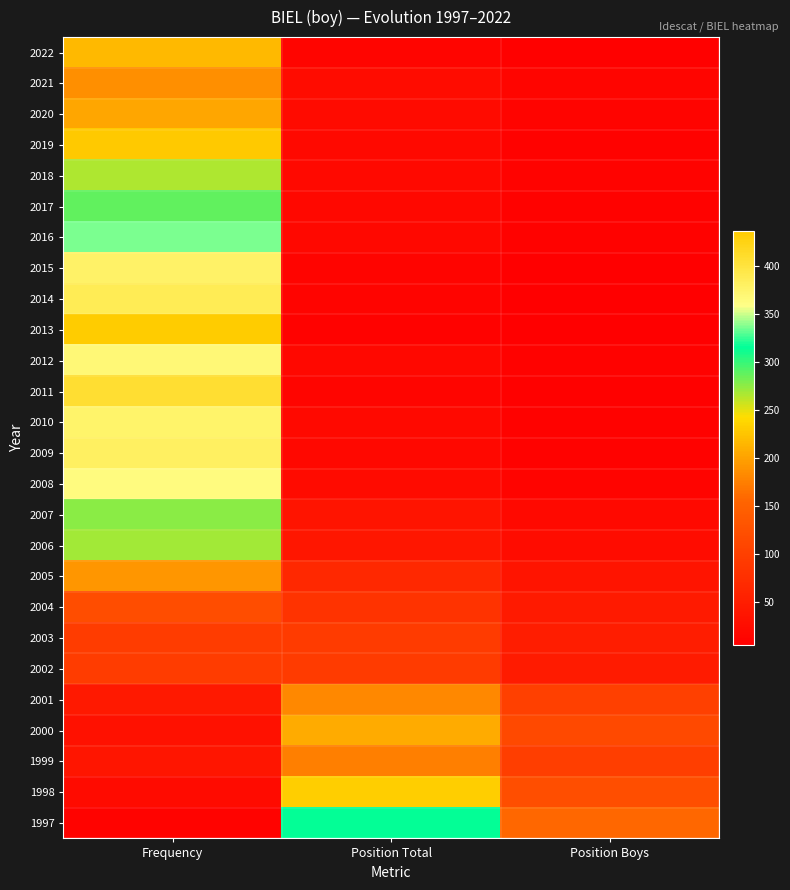

What is the spread (max minus min) of values at Position Boys?

152